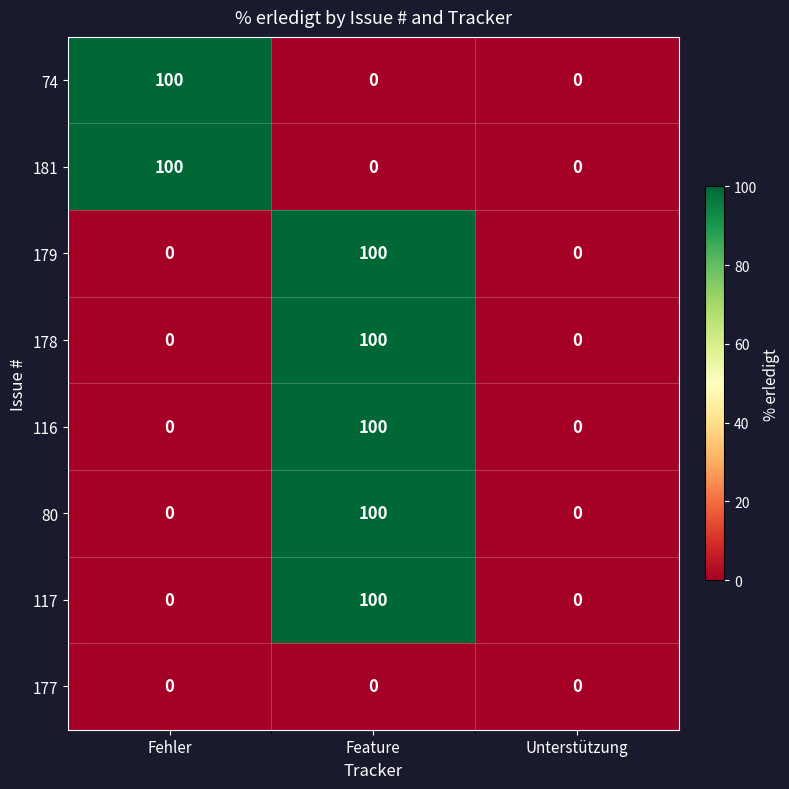

True or false: 178 has a value of 0 at Fehler.

True